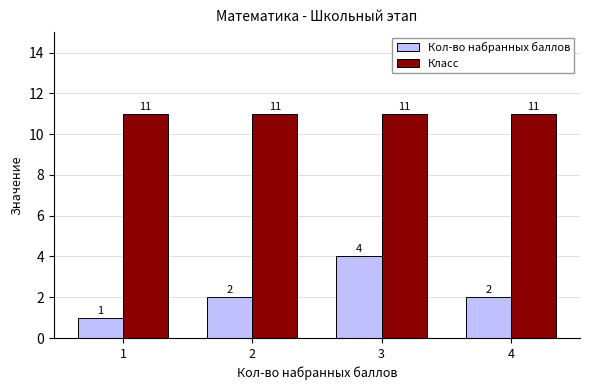

Which series has the largest range (max minus min)?

Кол-во набранных баллов